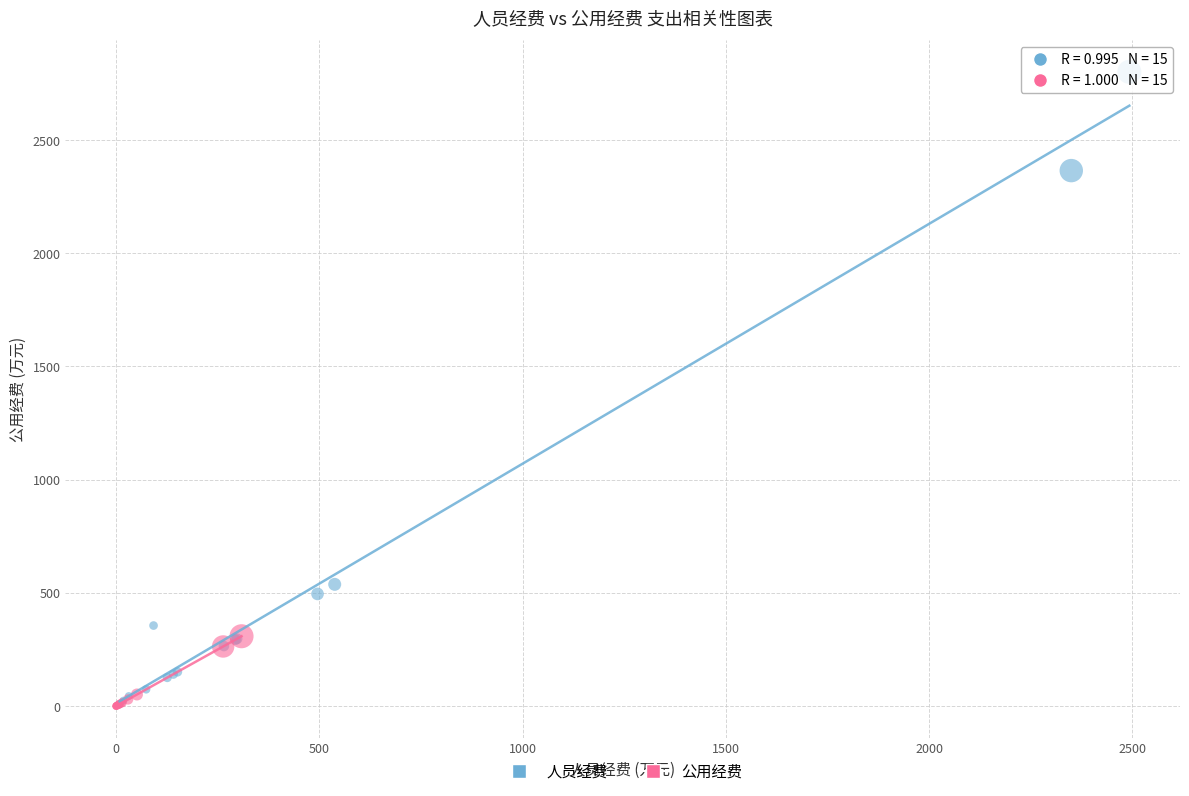

Which series contains the highest Y value?

人员经费